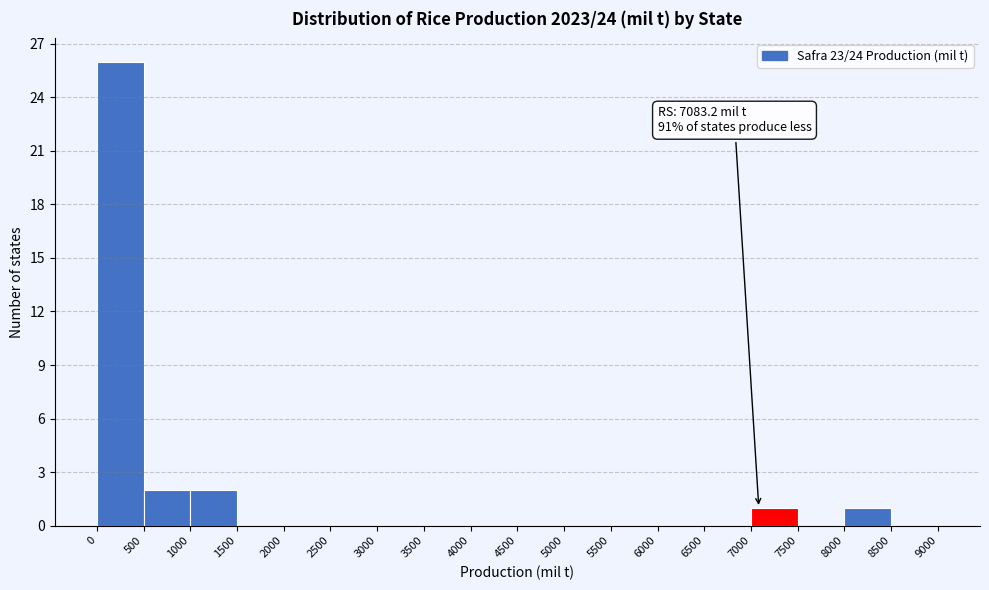

Which range on the x-axis has the tallest bar?

0 to 500